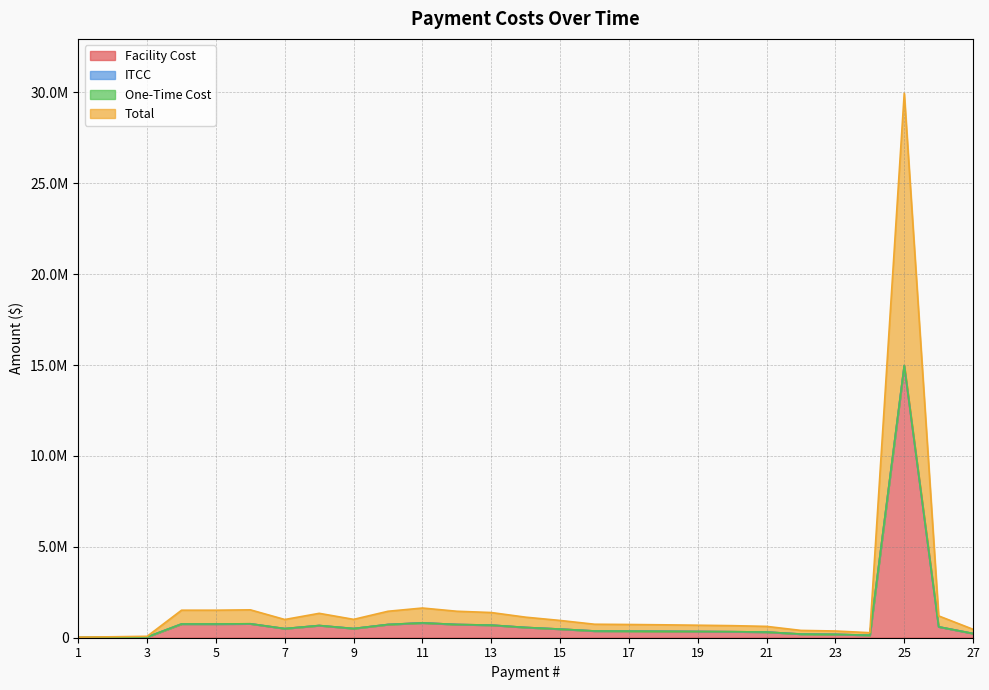

What is the value of the Facility Cost point at the 2nd from the left?

26000